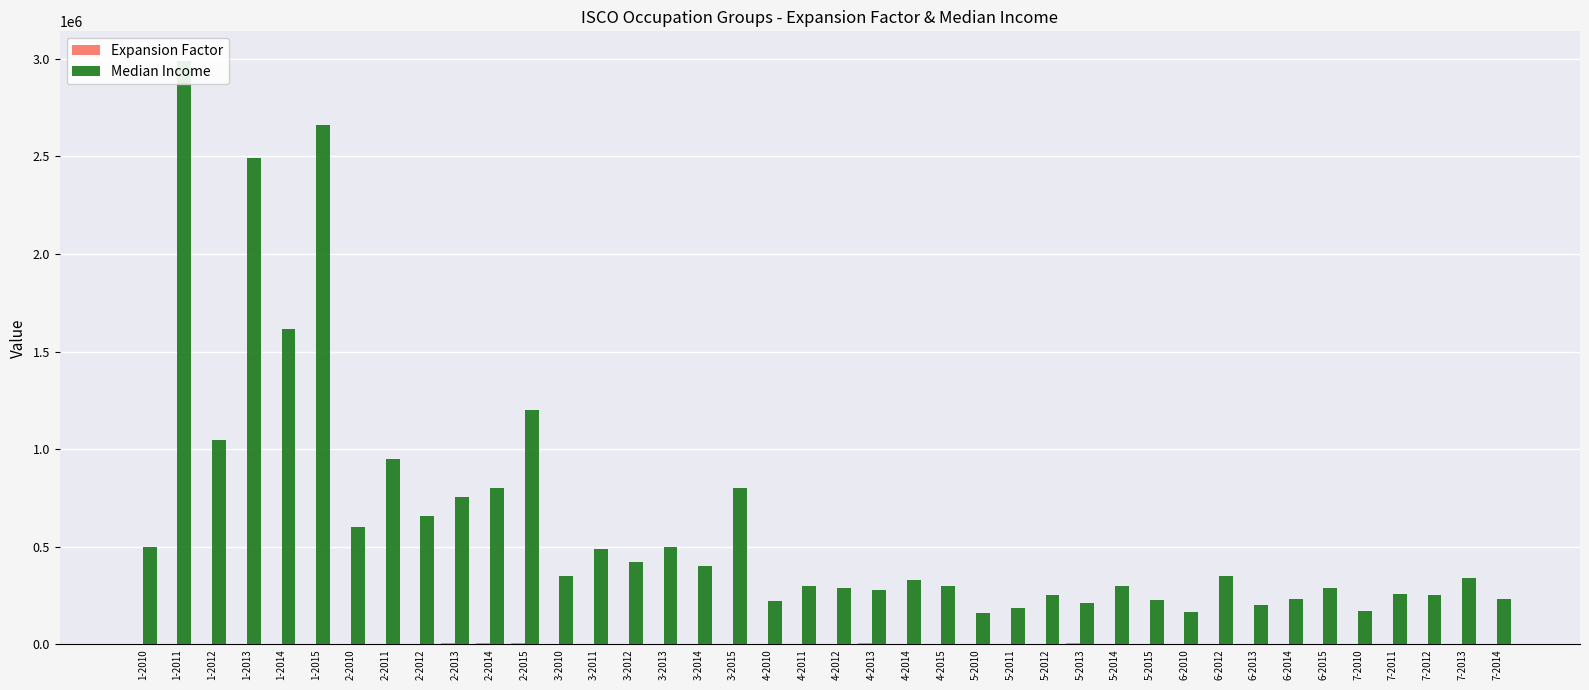

Which series has the widest spread of values?

Median Income